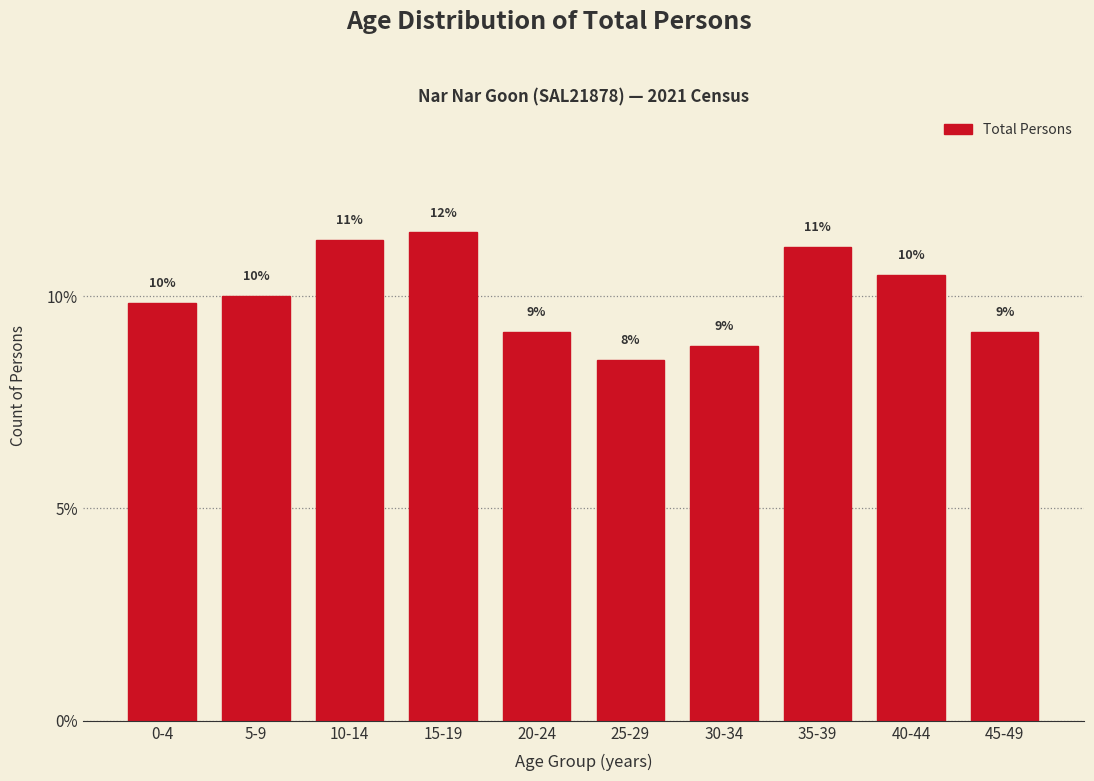

How many bars are there in total?

10